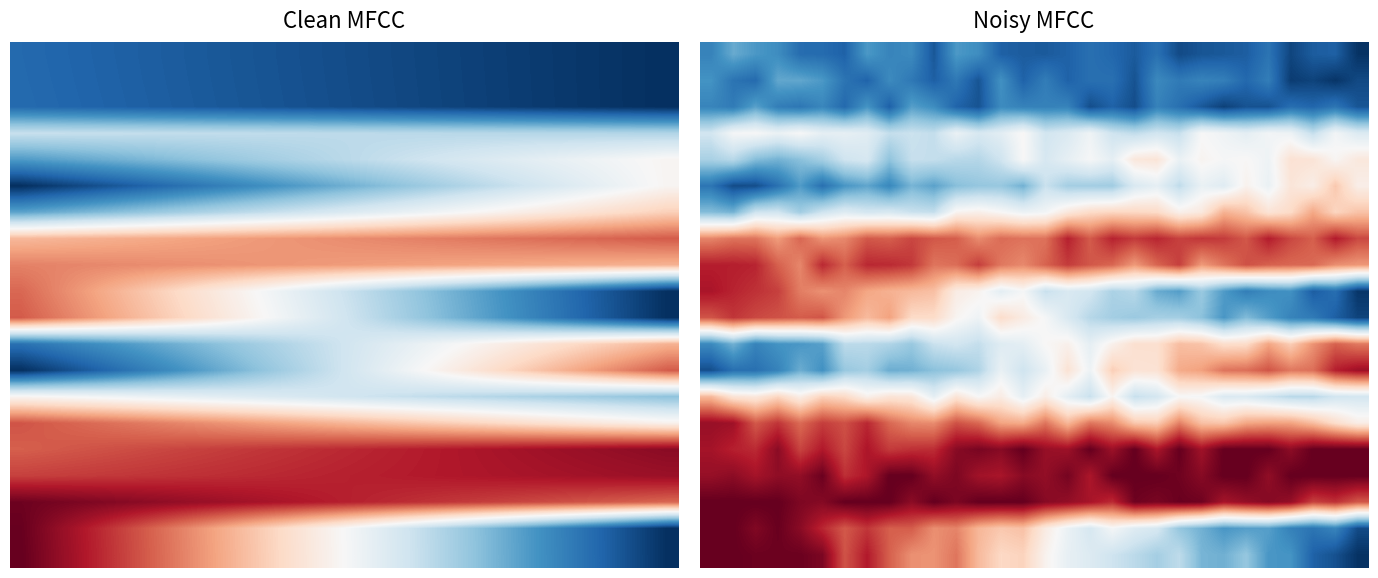

What is the average value of the 0.0 series?

0.1